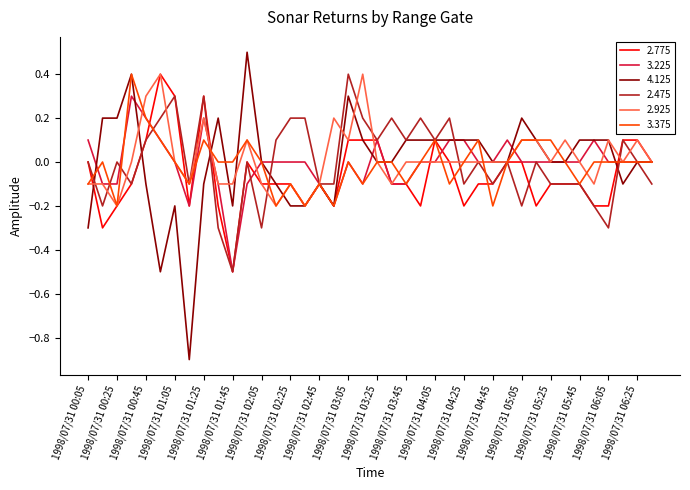

Which series has the largest range (max minus min)?

4.125